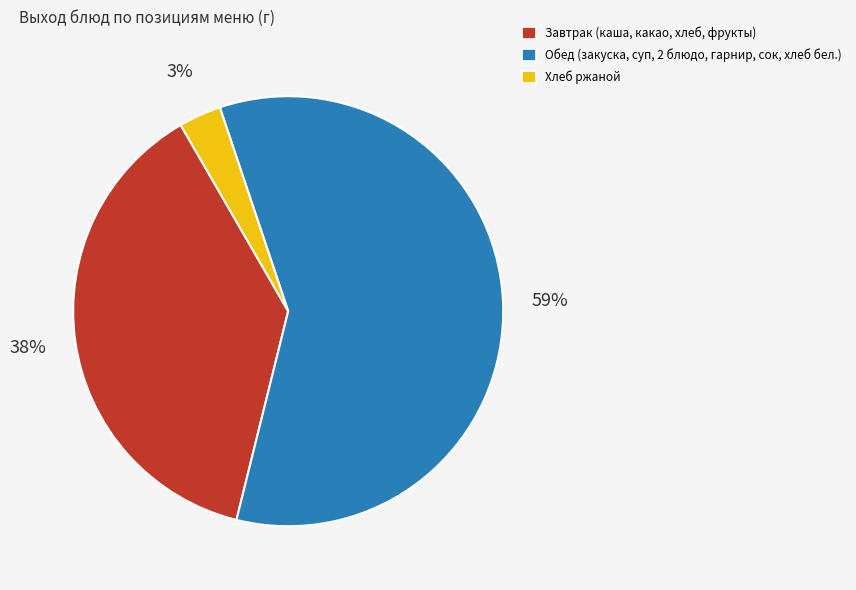

Is there any slice that represents more than half of the pie?

Yes